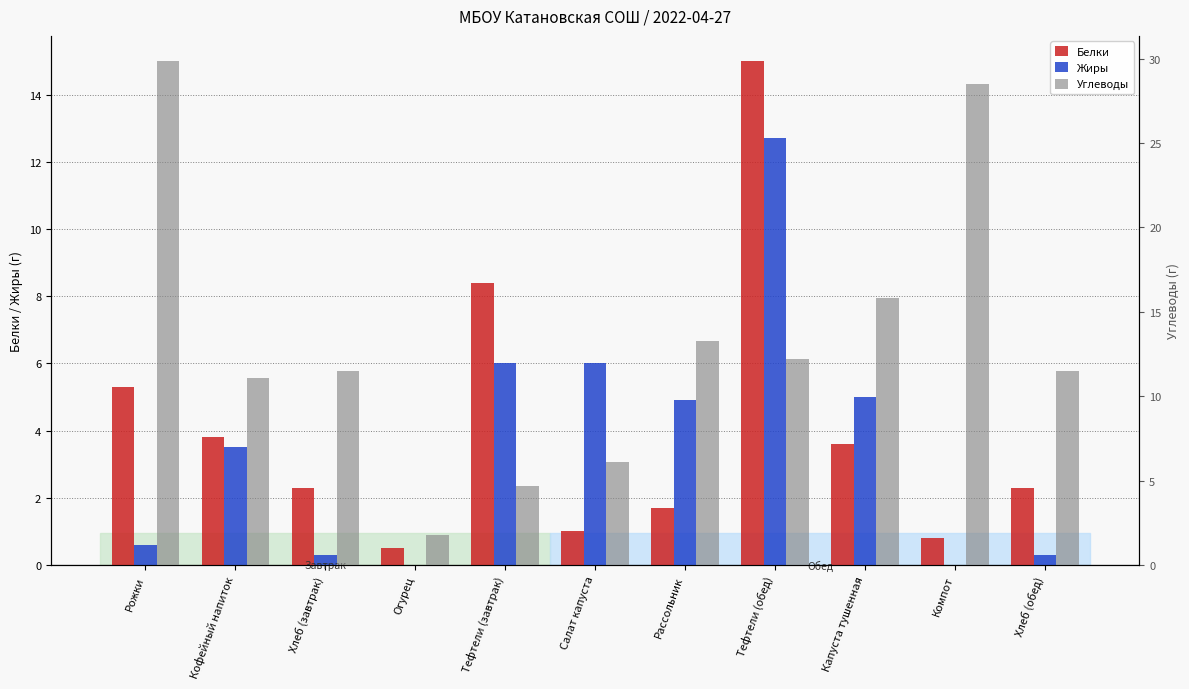

What is the sum of all Белки values?

44.7